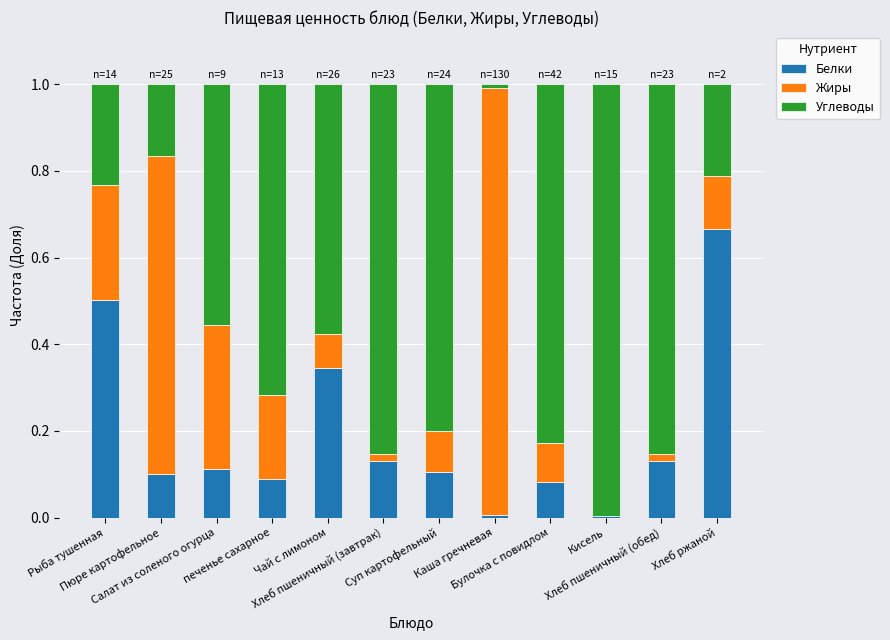

What is the sum of all Белки values?

2.3